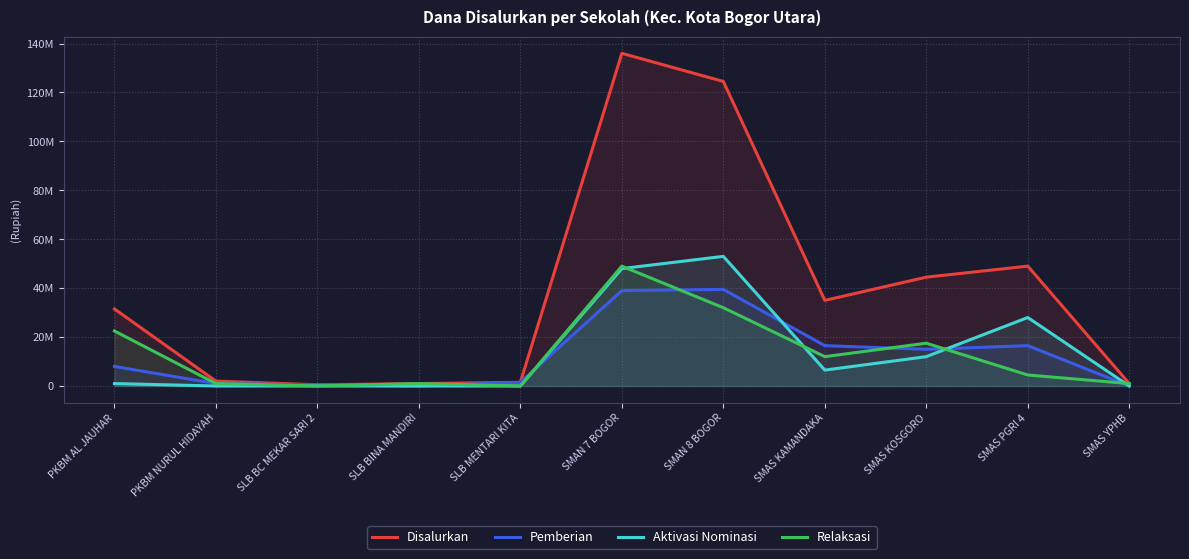

Count the number of data series in this chart.

4